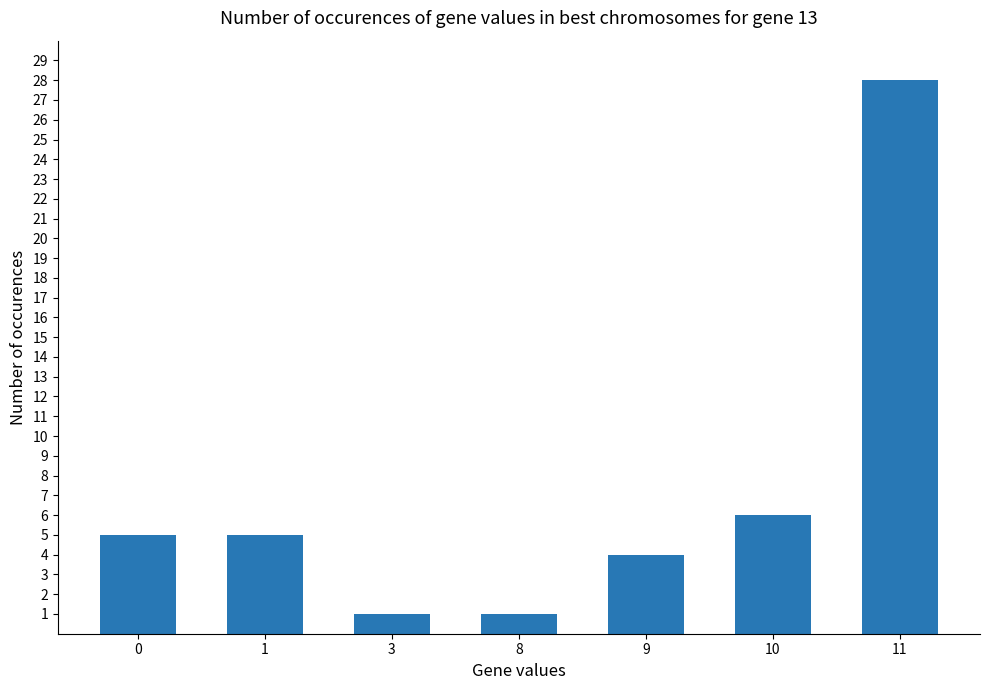

What is the maximum value shown in the chart?

28